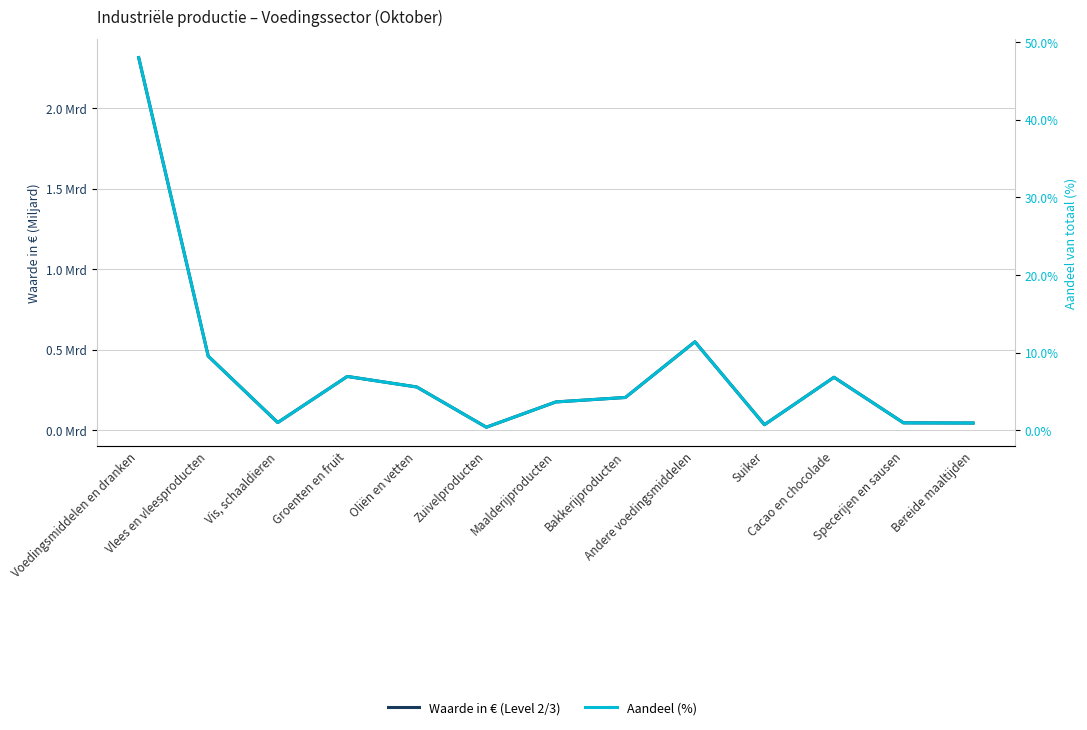

True or false: Aandeel (%) and Waarde in € (Level 2/3) intersect in this chart.

False